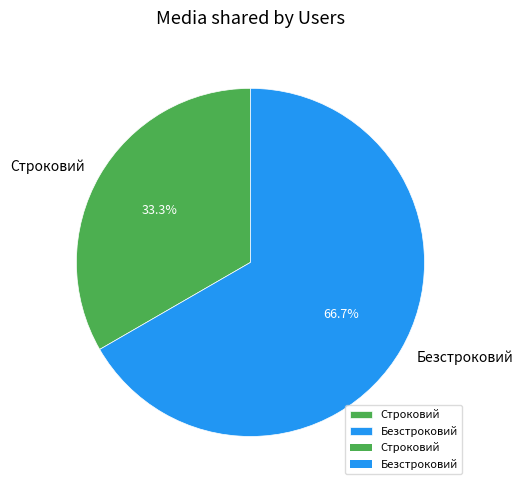

To the nearest percent, what is the combined percentage of Строковий and Безстроковий?

100%